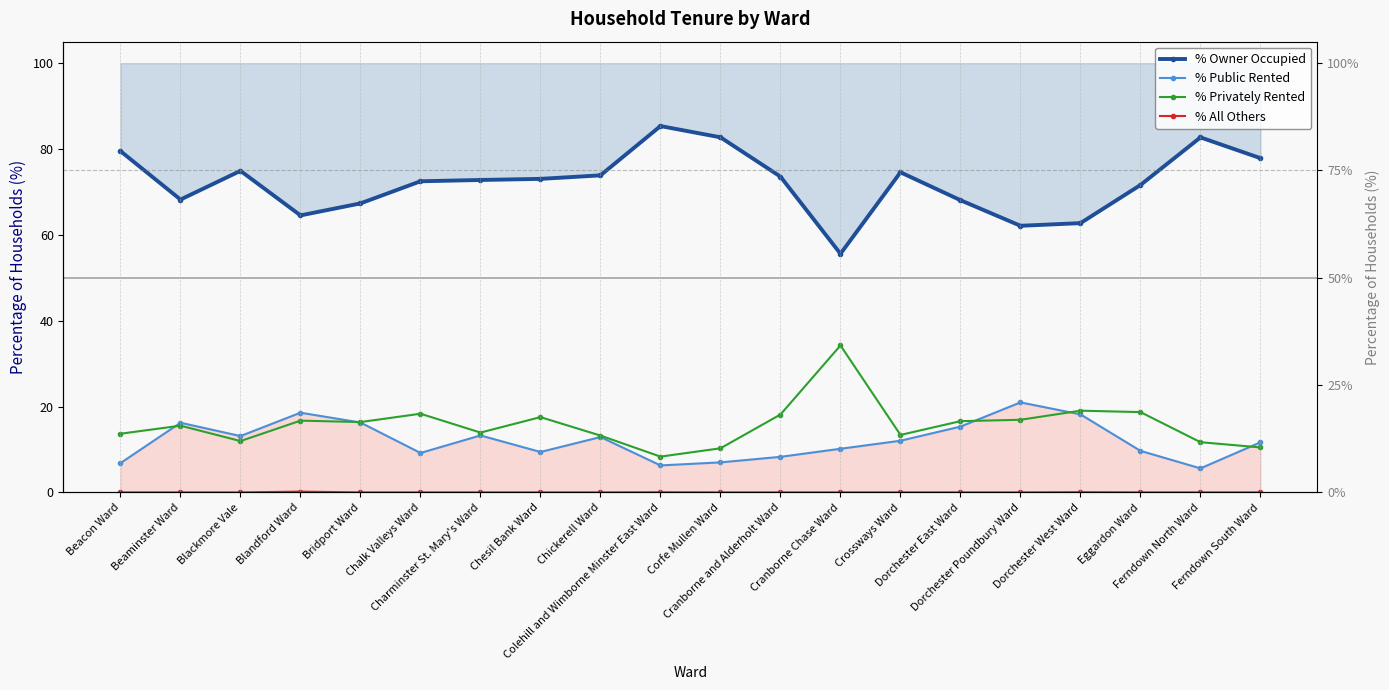

What is the label of the 4th point from the right?

Dorchester West Ward